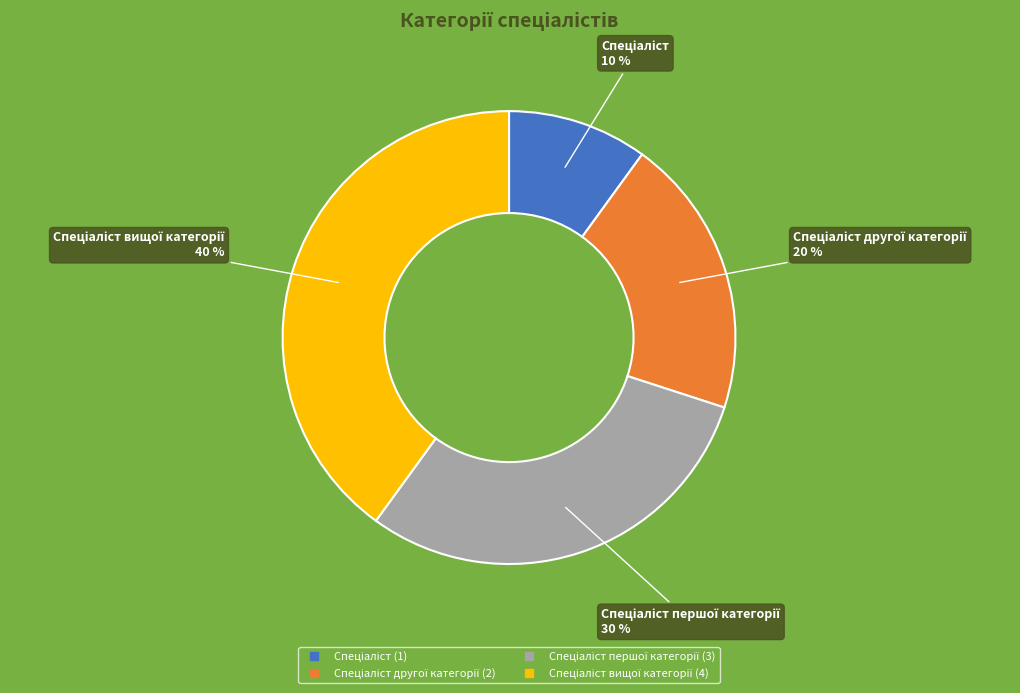

To the nearest percent, what is the average slice percentage?

25%